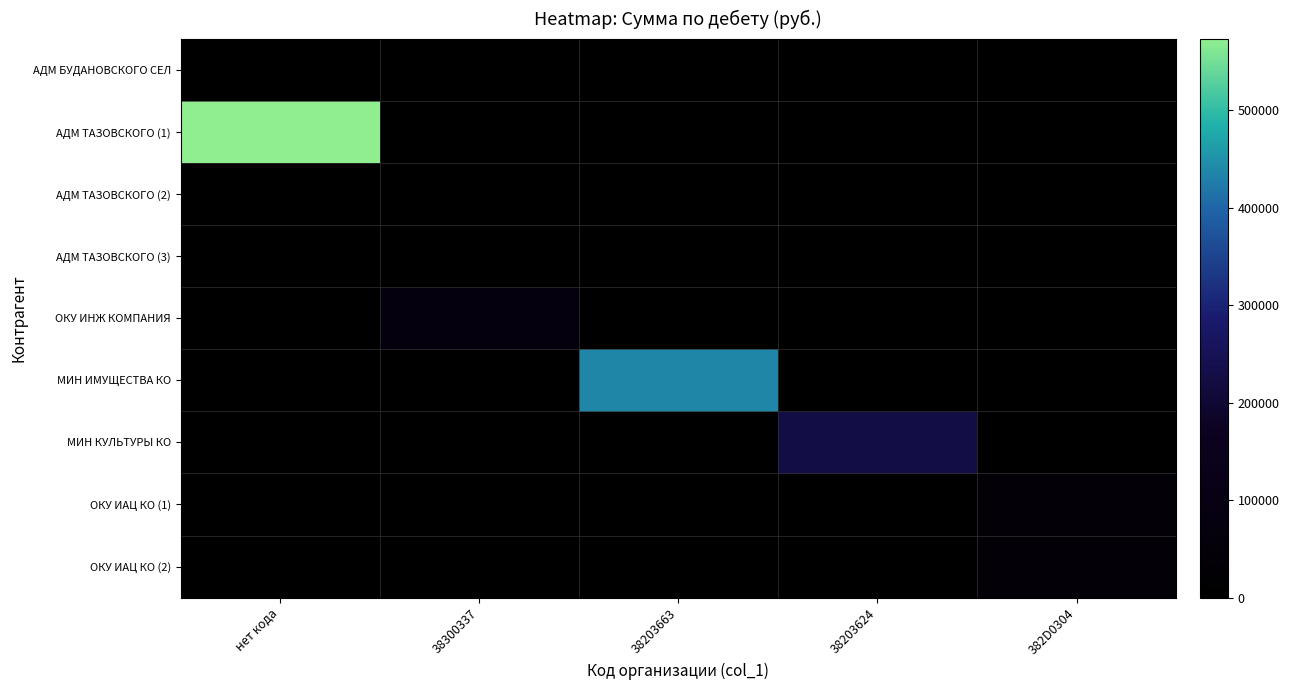

What is the maximum value shown in the chart?

573117.8